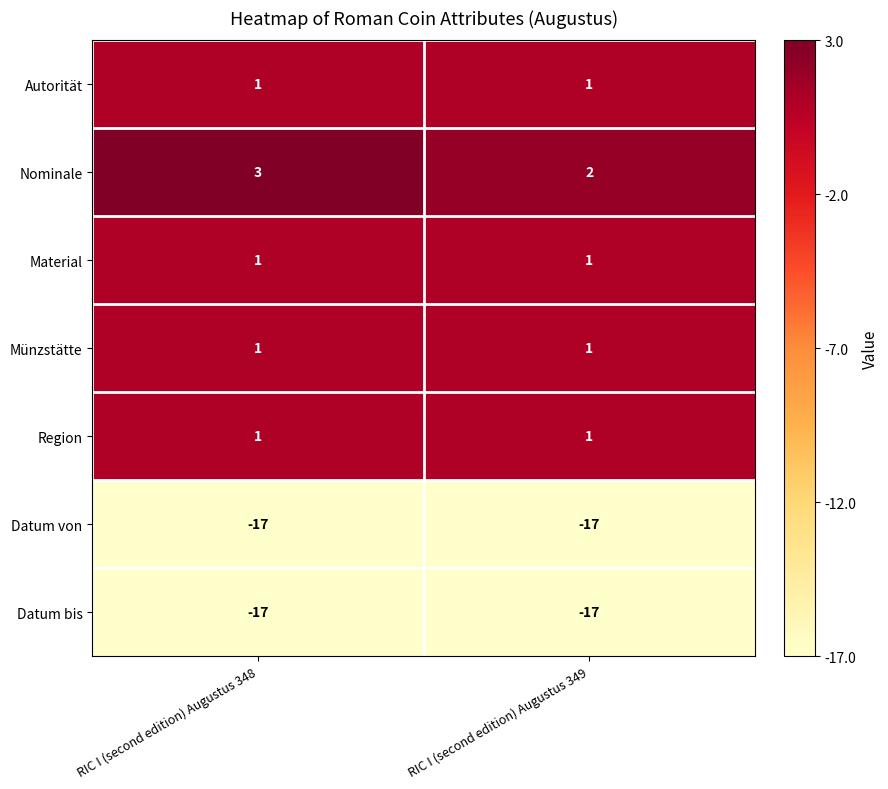

At which category is the sum across all series the highest?

RIC I (second edition) Augustus 348